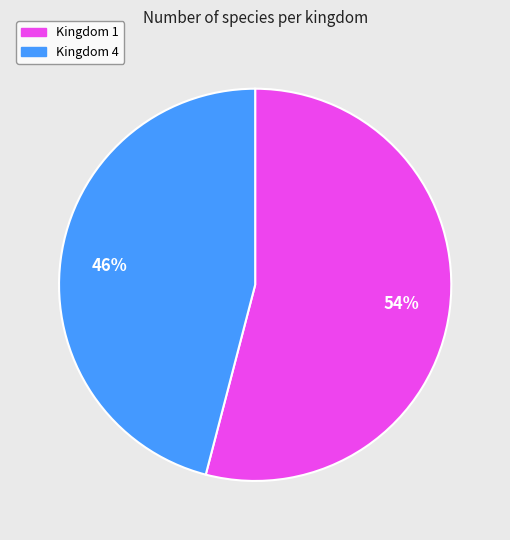

Is it true that Kingdom 4 is 46% of the pie?

True